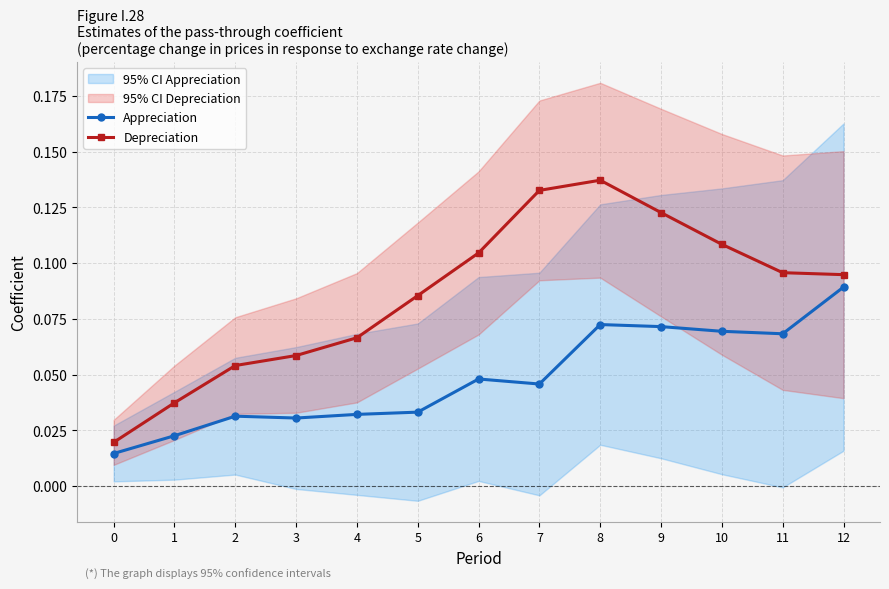

At which category does Appreciation reach its first local peak?

2